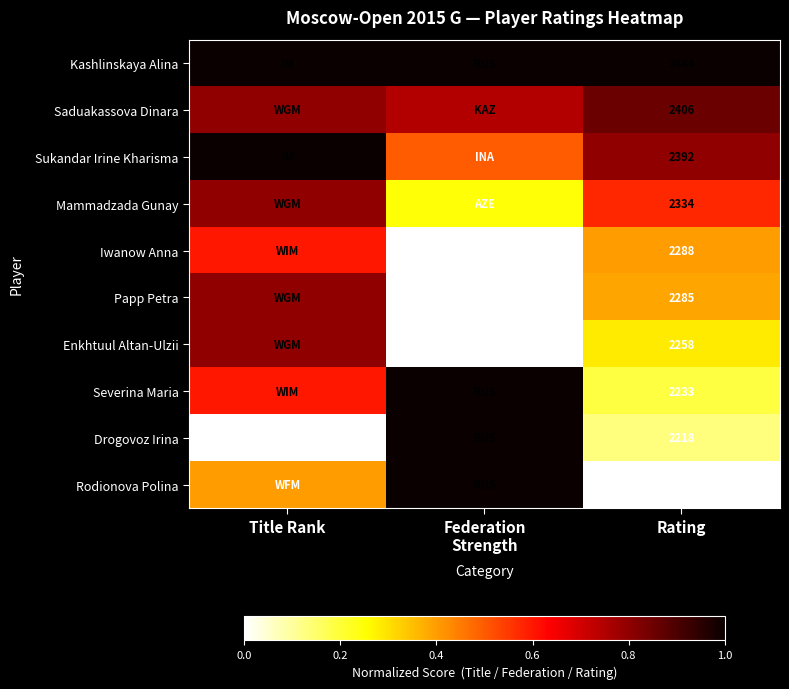

Is it true that Papp Petra equals 0.2 at Rating?

False